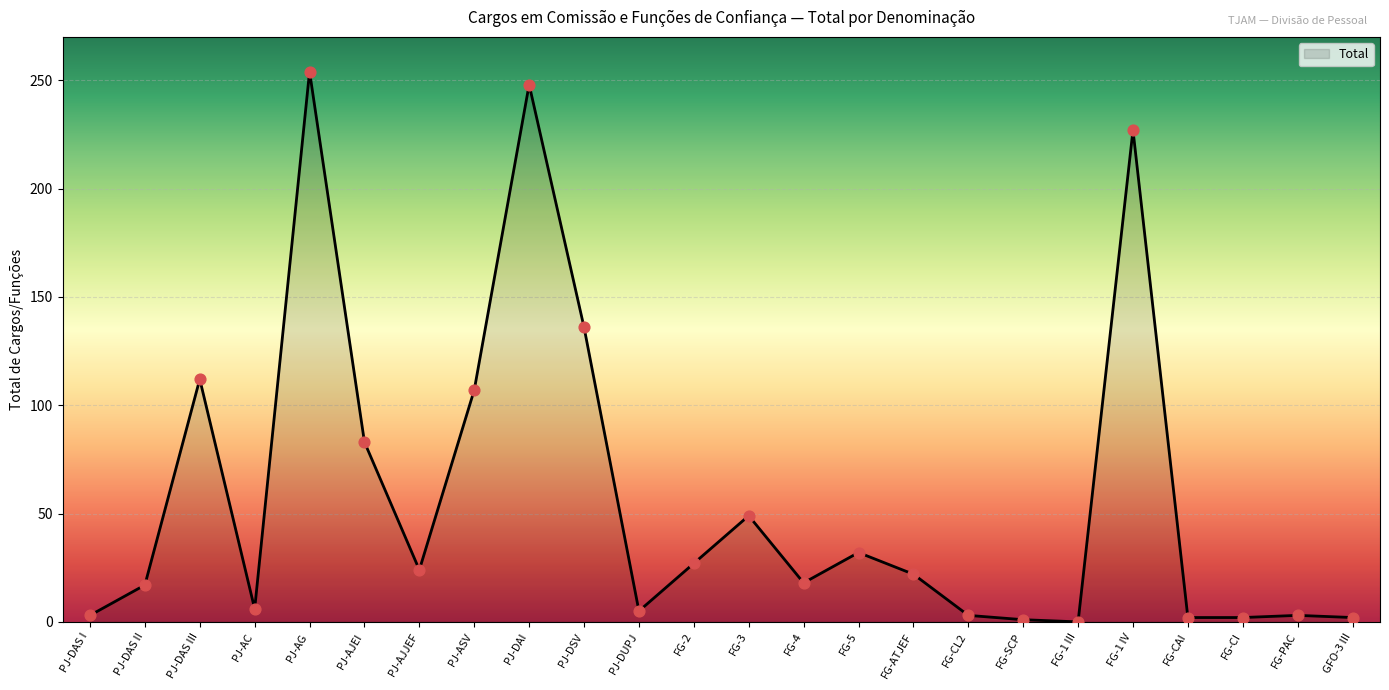

What is the change in value from PJ-DAS I to PJ-AJJEF?

+21